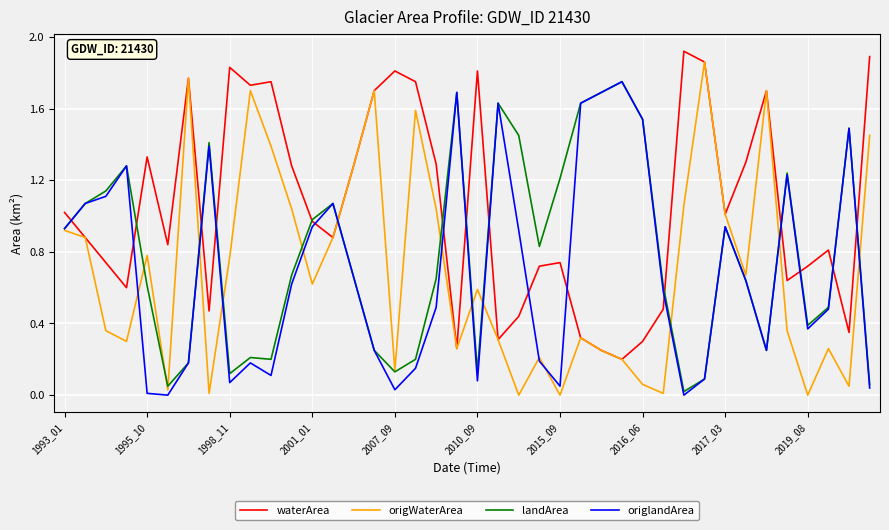

Which series has the largest total across all categories?

waterArea